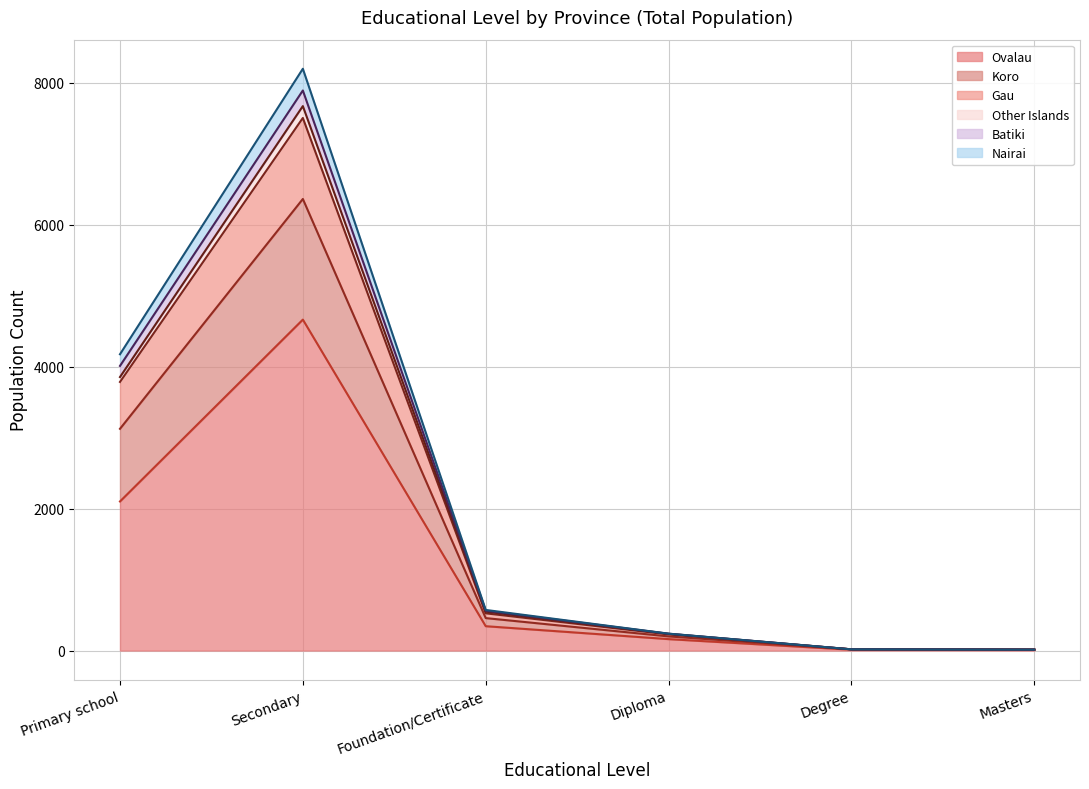

At how many categories does at least one series exceed 2473?

2